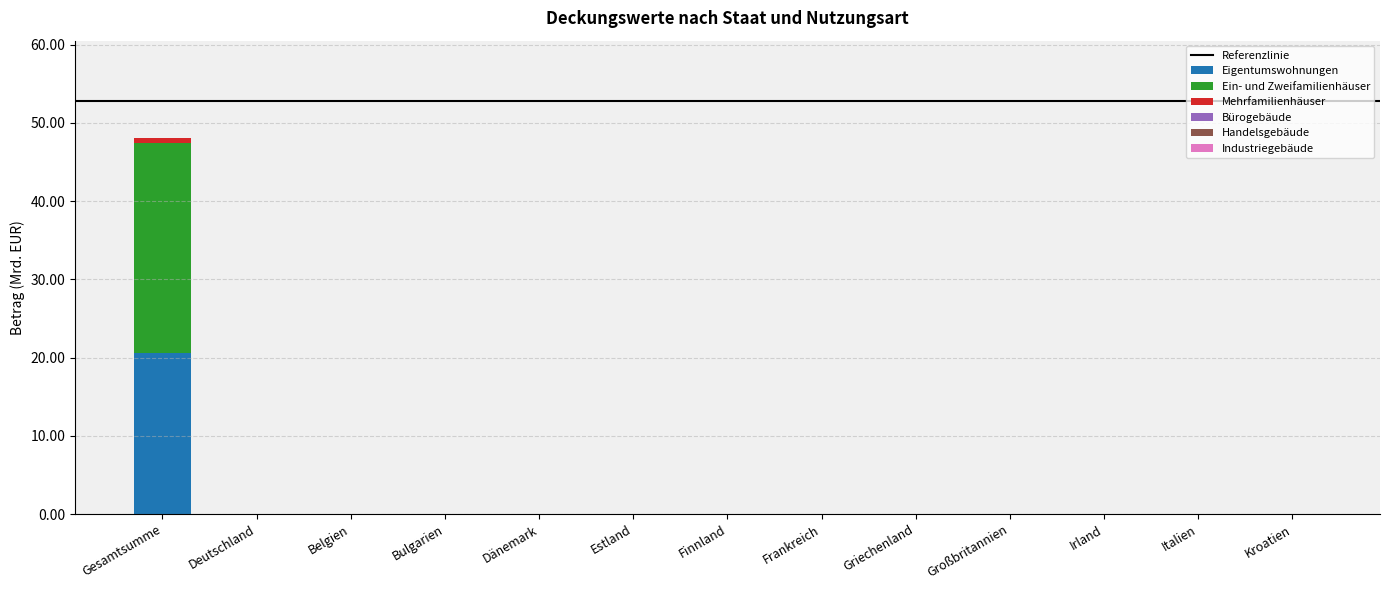

Is it true that Eigentumswohnungen equals -9.3 at Irland?

False